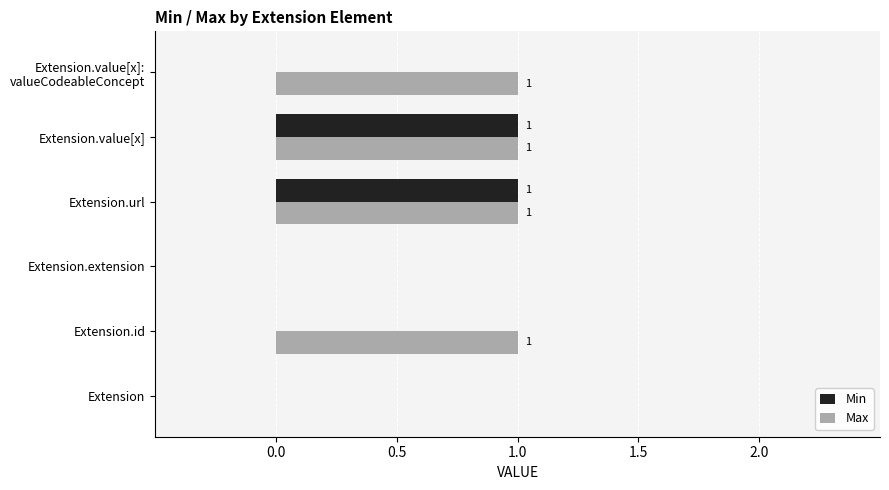

What are all the series names shown in the legend?

Min, Max